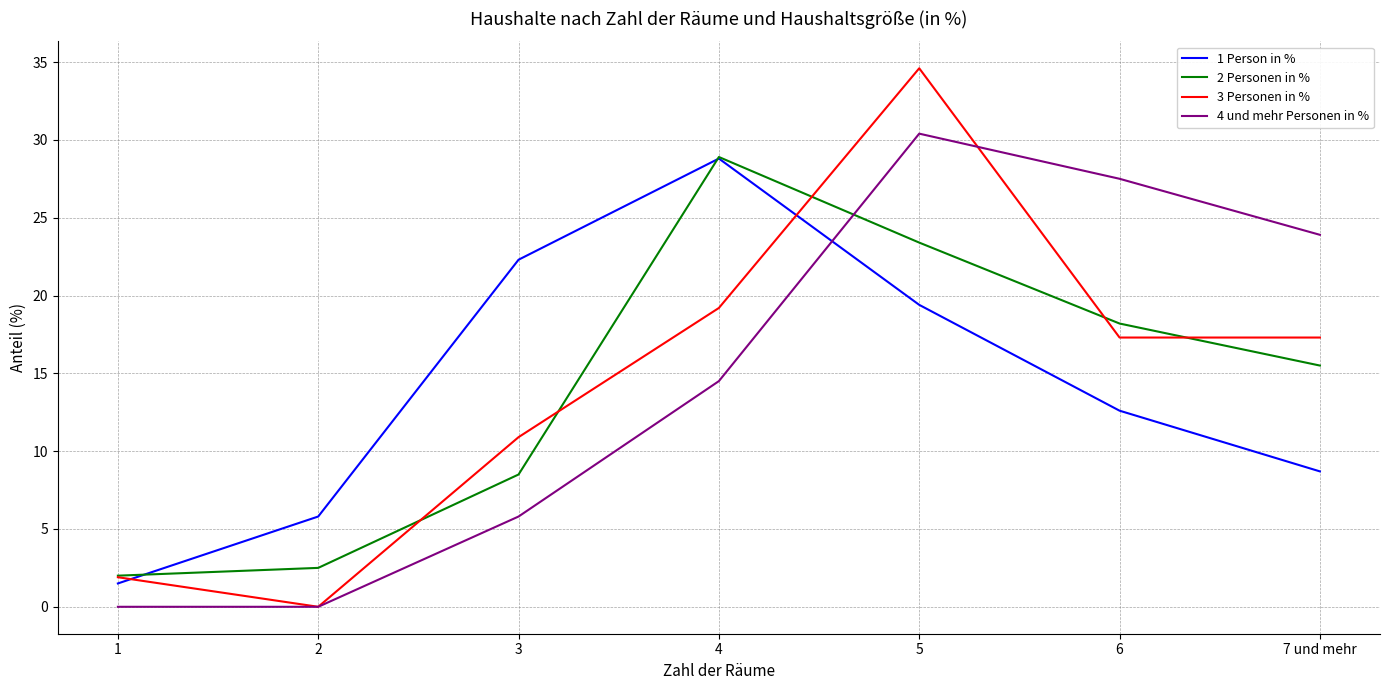

Where does the 4 und mehr Personen in % series first go above 14?

4